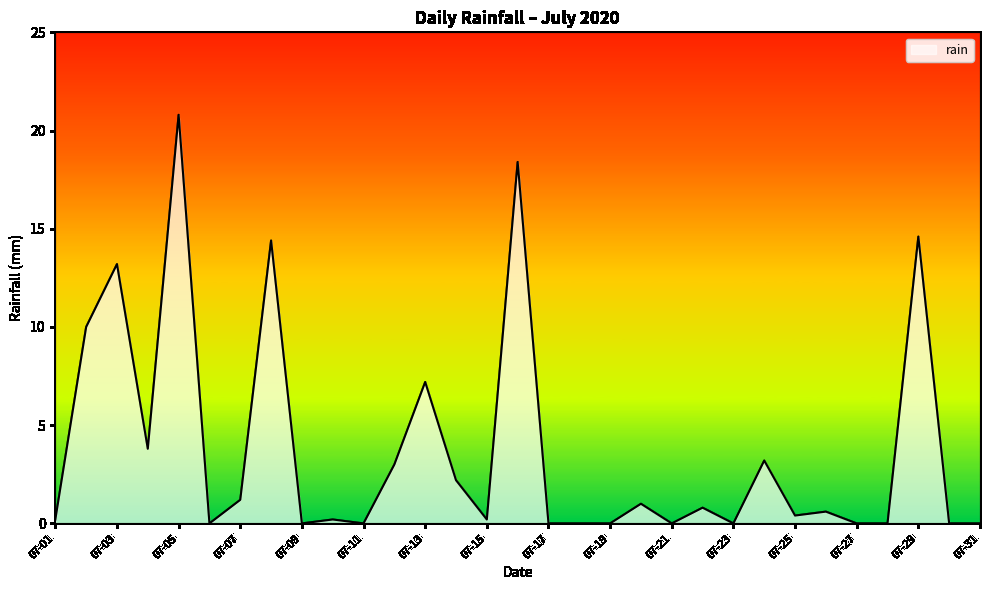

What is the difference between the maximum and minimum values?

20.8